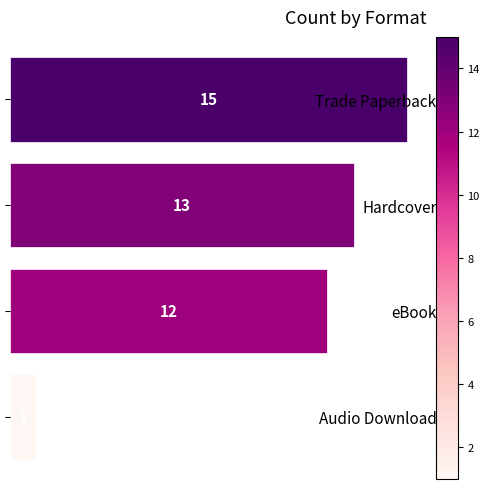

What is the ratio of the value at Trade Paperback to the value at Hardcover?

1.2